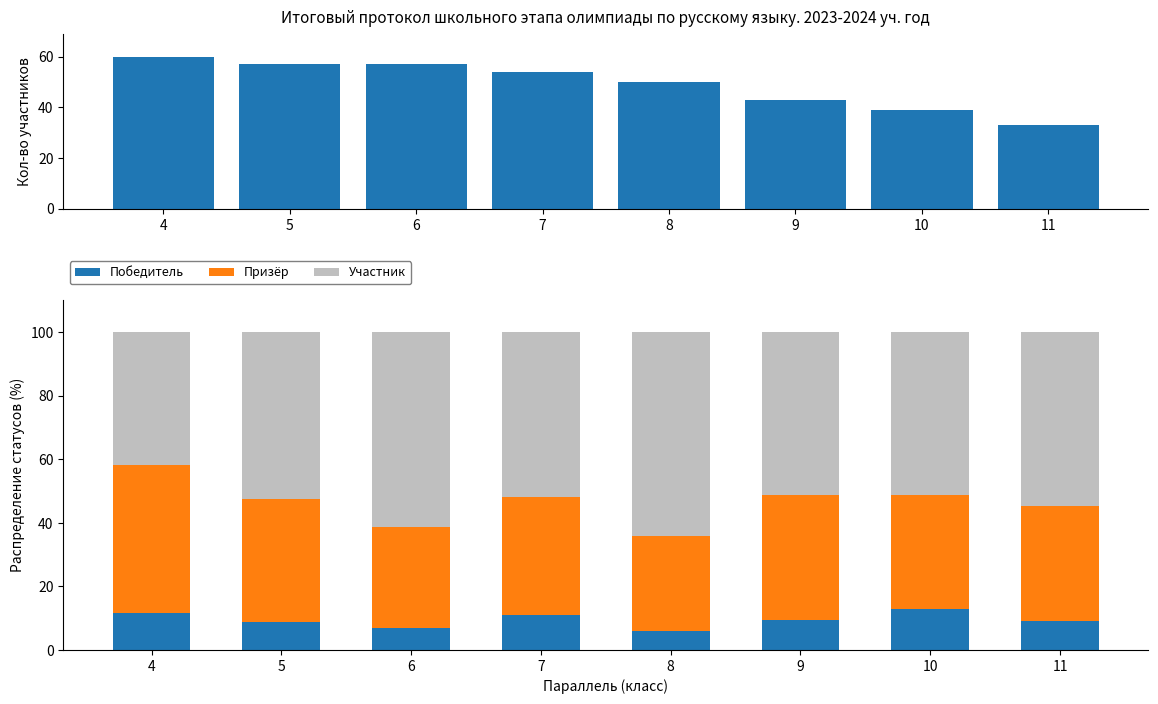

Between 8 and 9, which series saw the biggest shift?

Участник